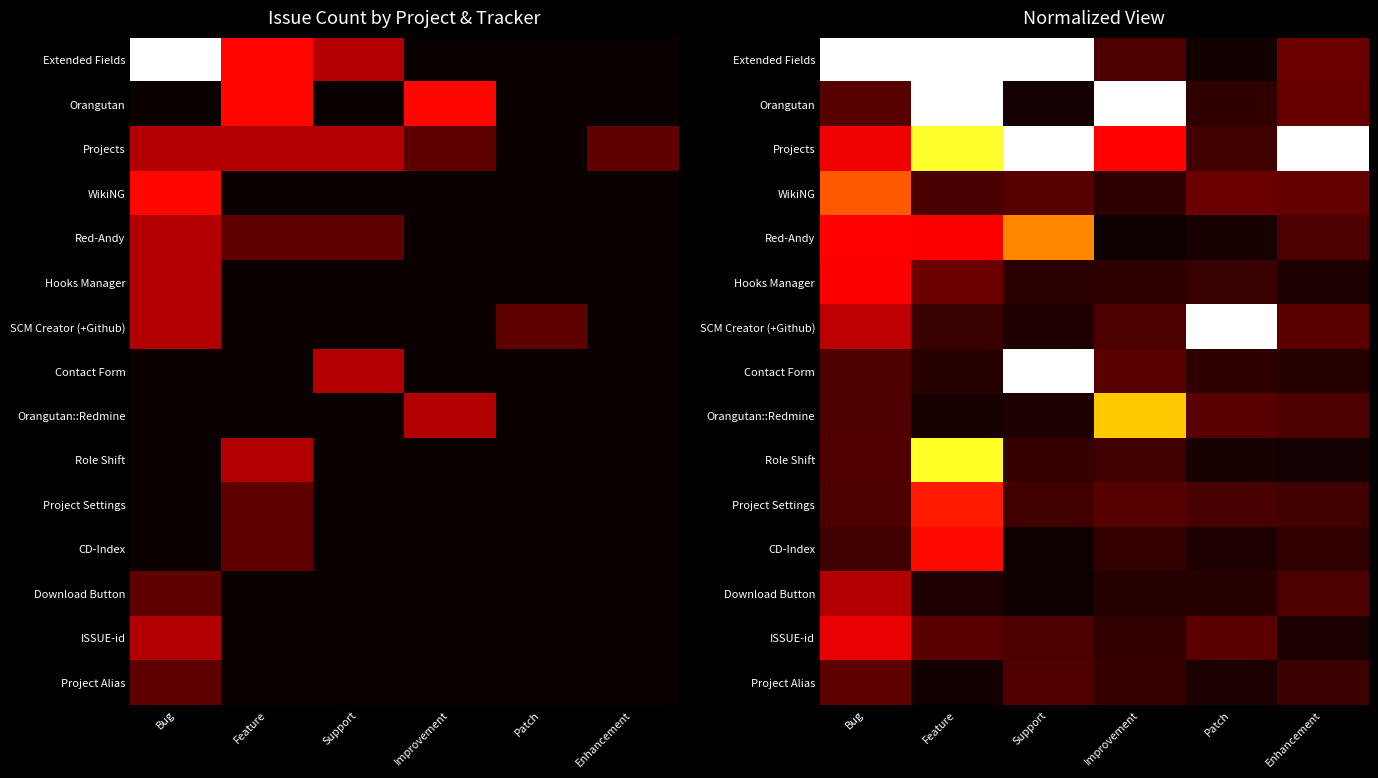

What is the difference between the maximum and minimum values in the ISSUE-id series?

0.3